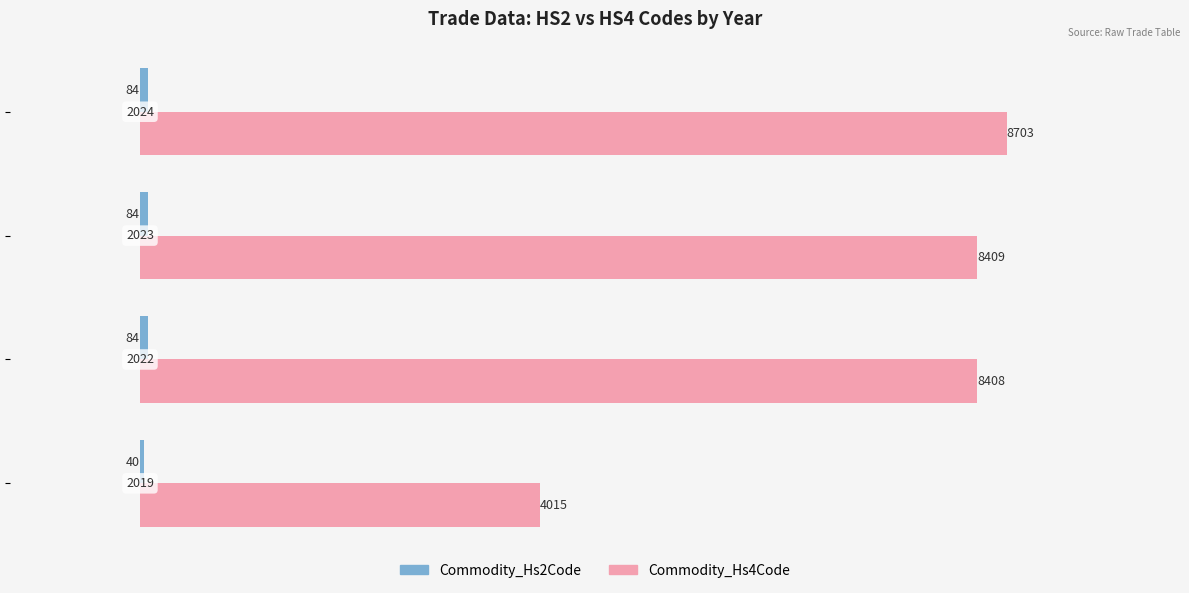

What is the maximum value shown in the chart?

8703